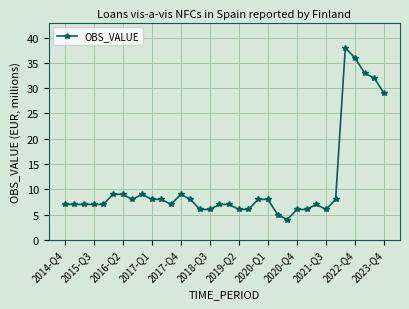

What is the average value?

11